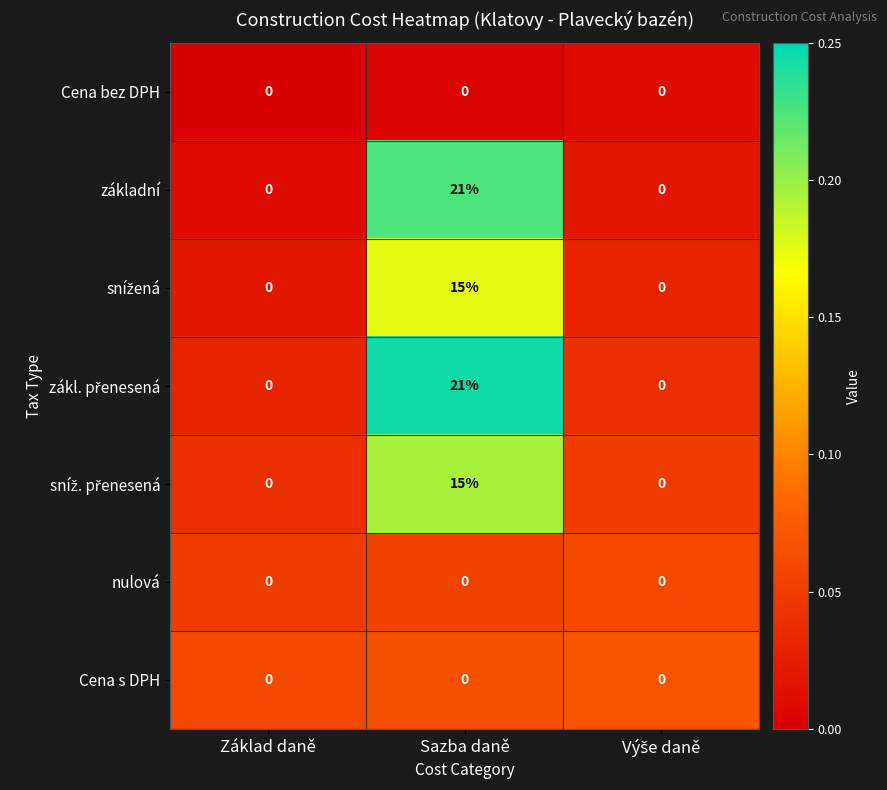

At which category is the sum across all series the highest?

Sazba daně